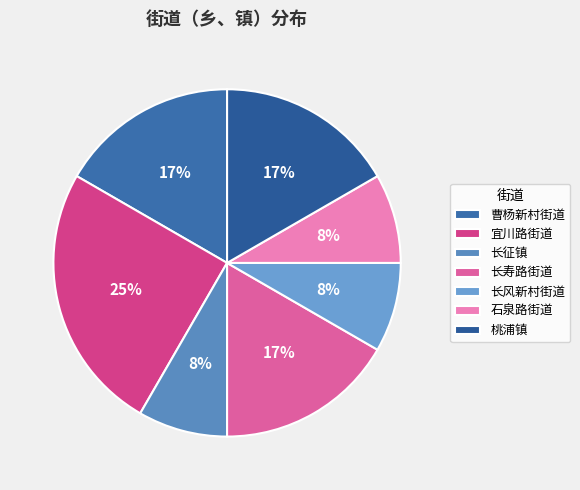

How many segments does this pie chart have?

7